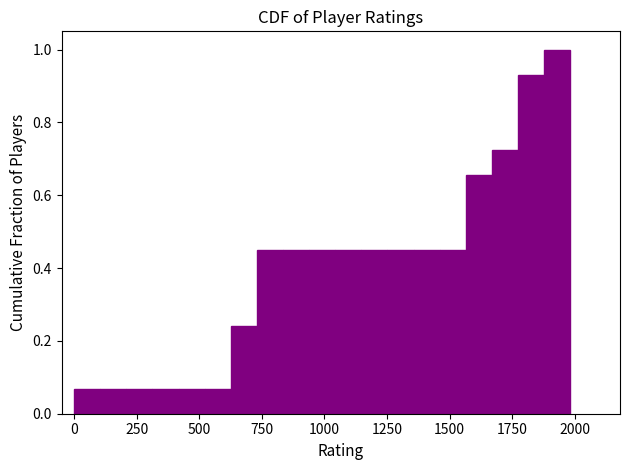

Read against the x-axis, roughly where is the centre of the tallest bar?

1950